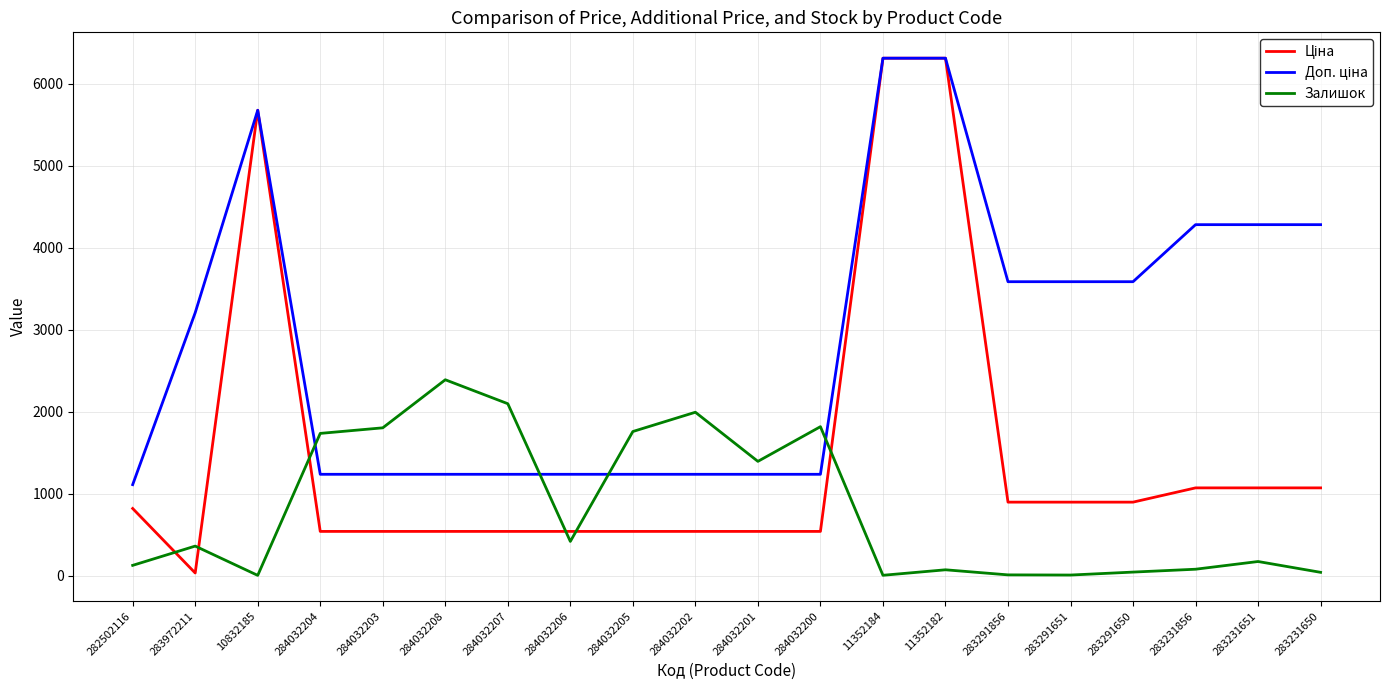

Which series changed the most between 282502116 and 284032208?

Залишок